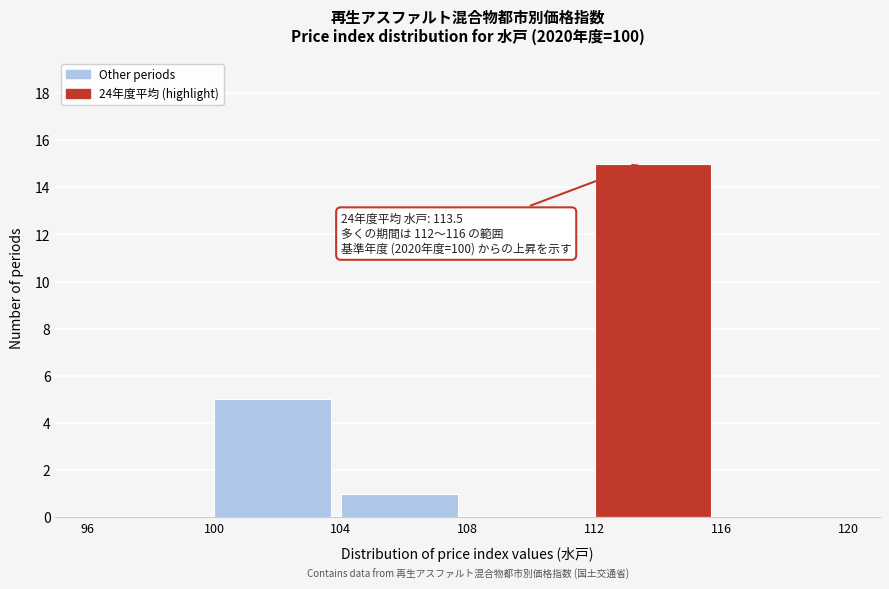

Which range on the x-axis has the tallest bar?

112 to 116